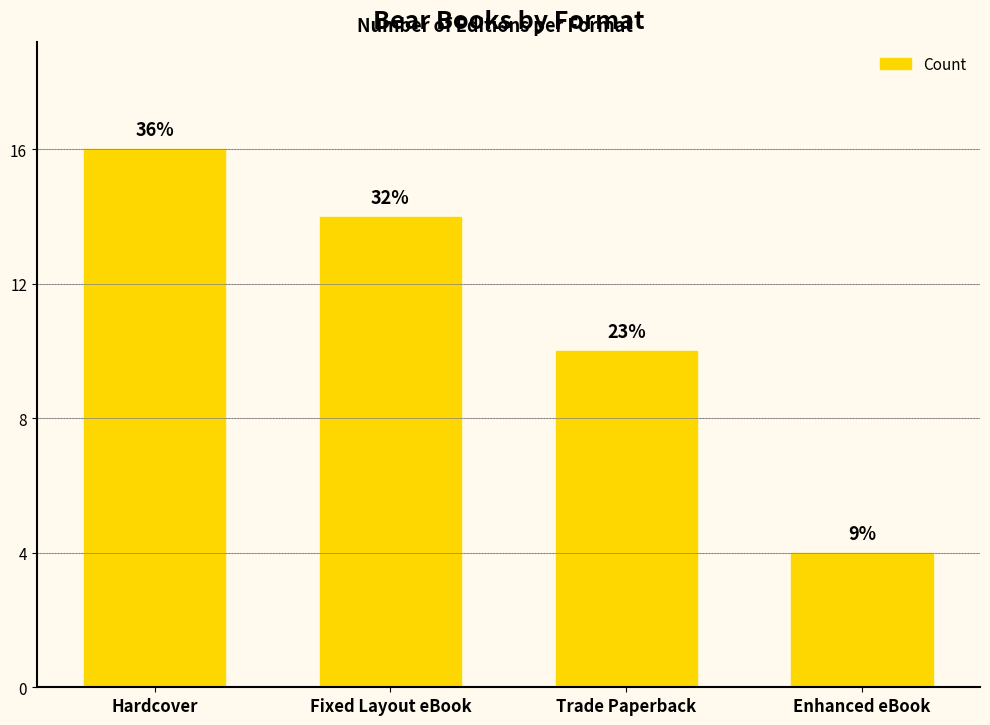

Are the bars horizontal?

No